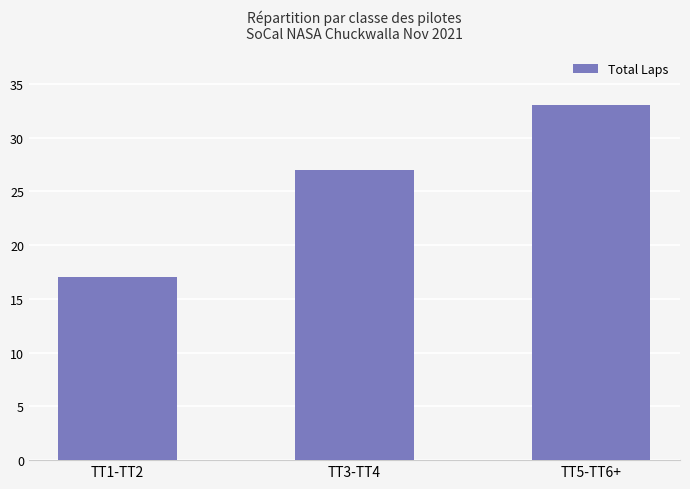

What value does the data have at TT3-TT4, to the nearest 10?

30